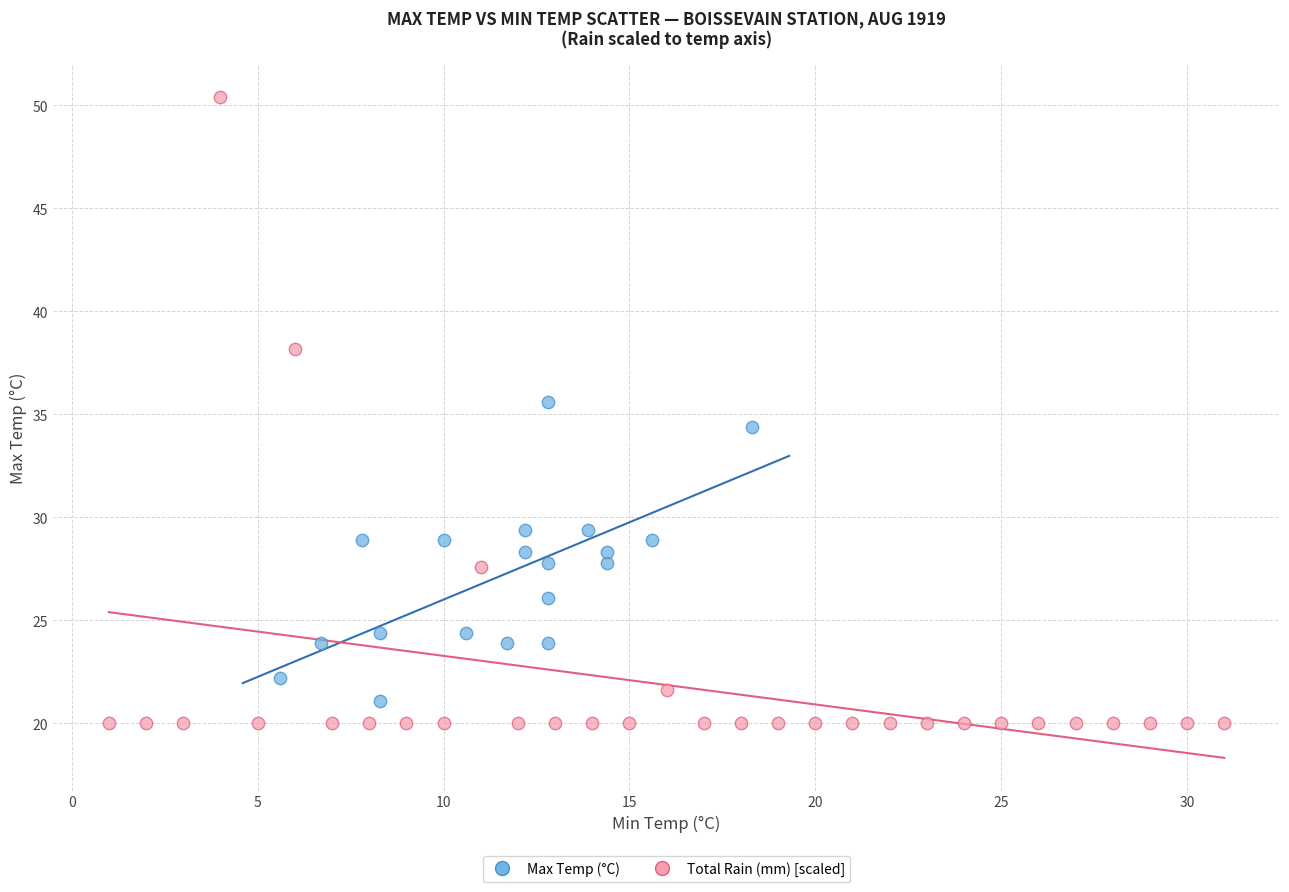

Which series has the largest Y range (max minus min)?

Total Rain (mm) [scaled]